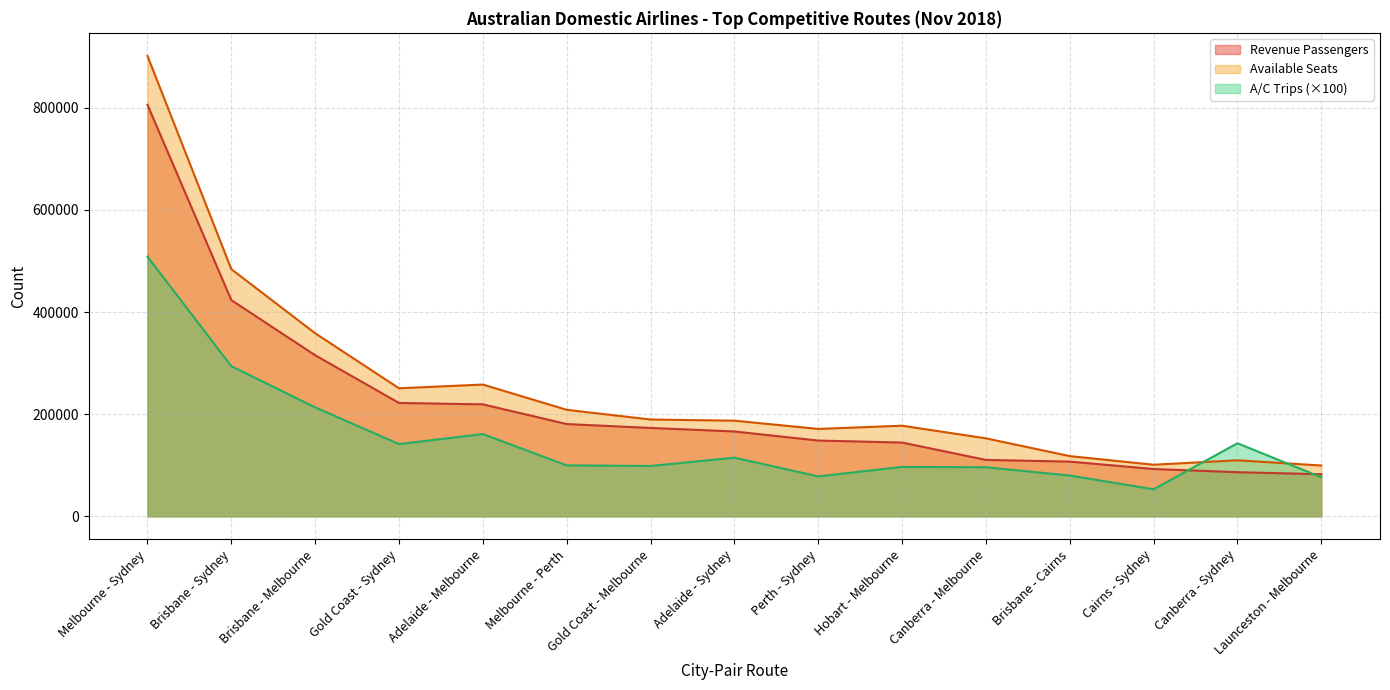

What is the label of the 2nd point from the right?

Canberra - Sydney